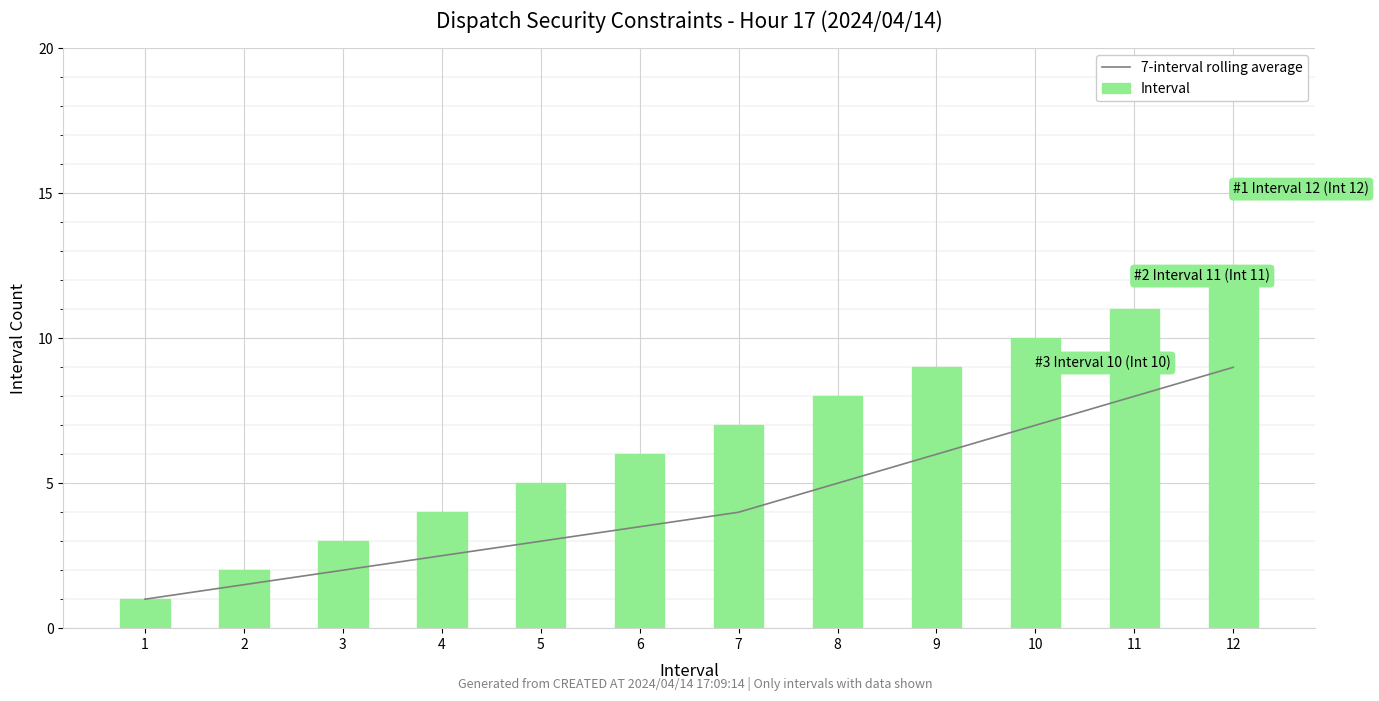

What are all the series names shown in the legend?

7-interval rolling average, Interval